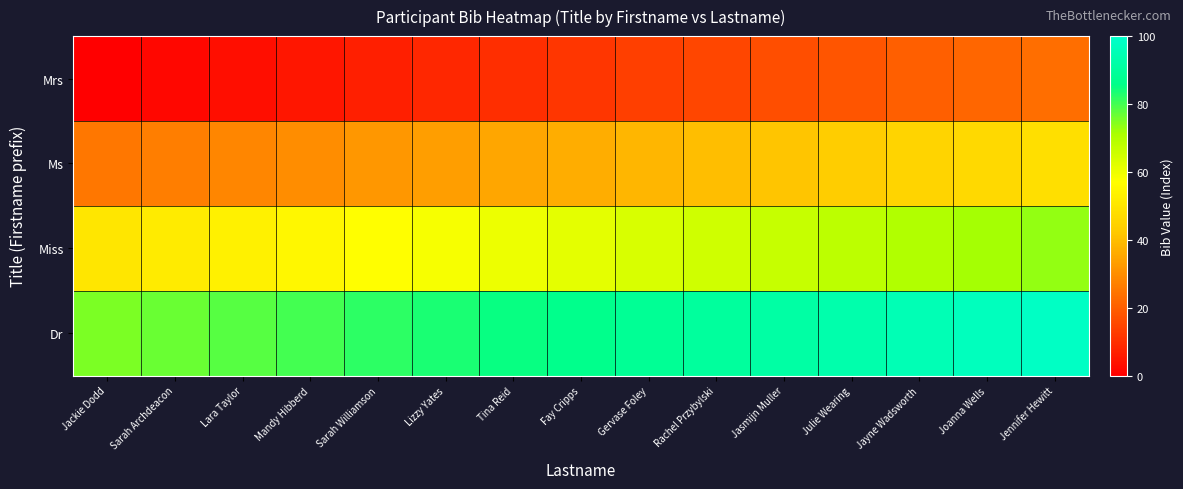

What is the total value across all series at Mandy Hibberd?

170.0